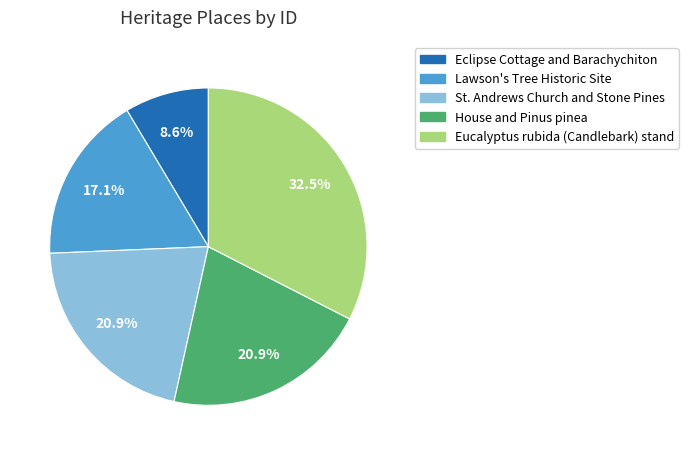

To the nearest percent, what is the average slice percentage?

20%